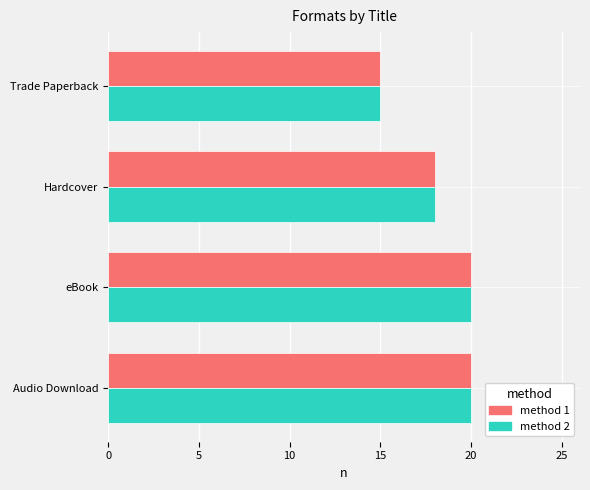

True or false: method 1 has a value of 15 at Trade Paperback.

True